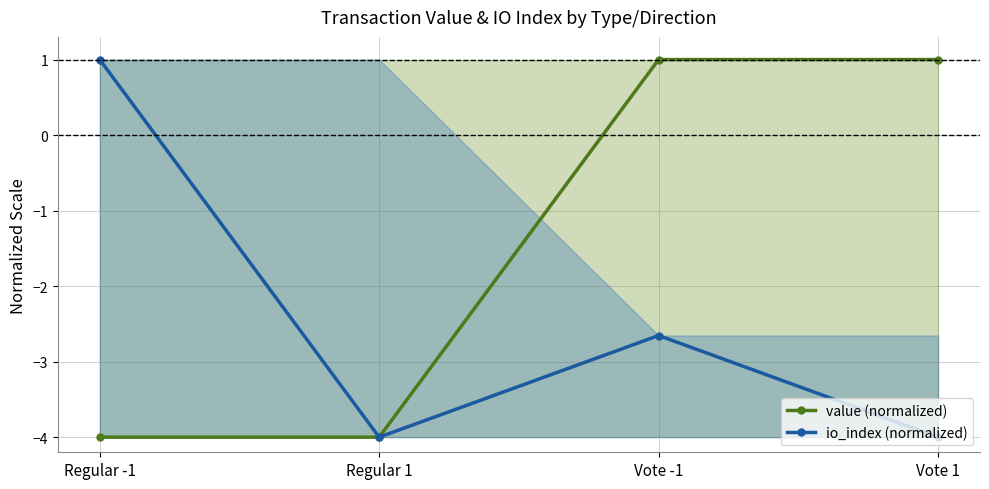

How many positive values does the io_index (normalized) series have?

1